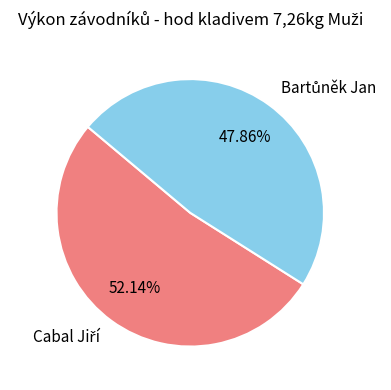

Is there a majority slice in this chart?

Yes